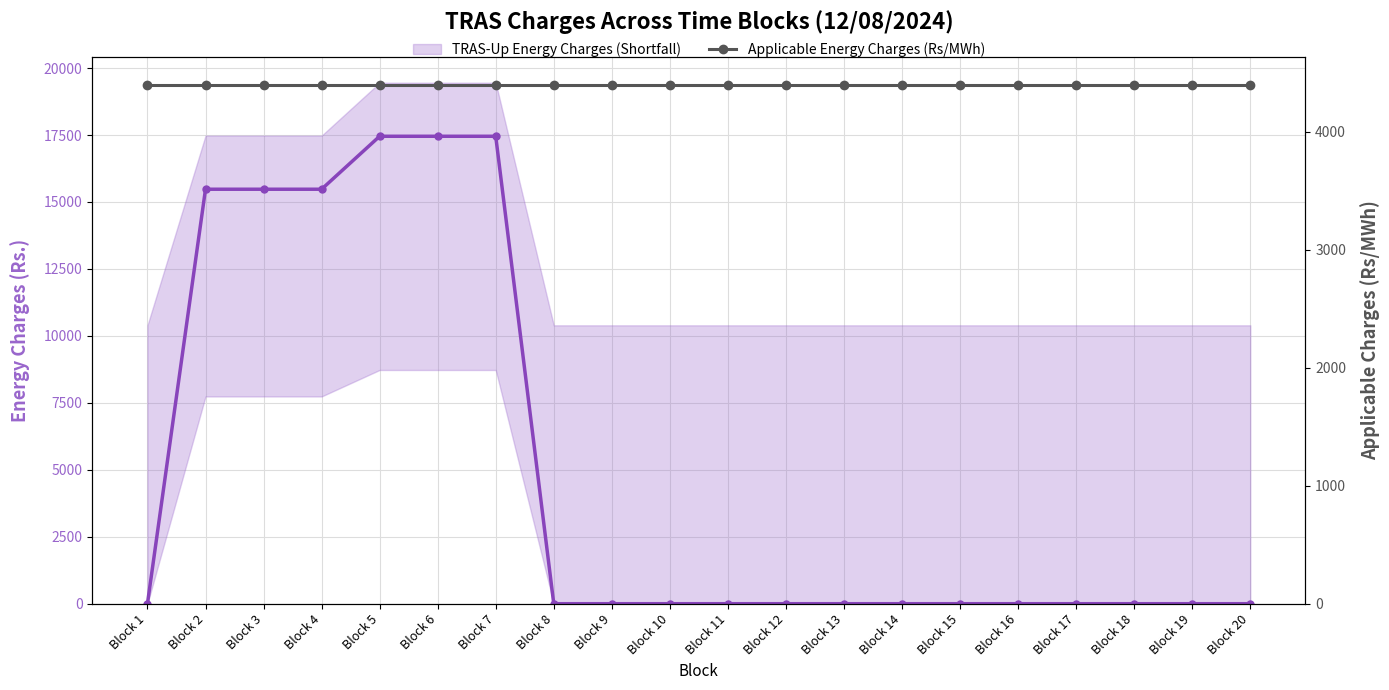

Reading right to left, extract all data points from this chart.

TRAS-Up Energy Charges (Shortfall): Block 20=0.0	Block 19=0.0	Block 18=0.0	Block 17=0.0	Block 16=0.0	Block 15=0.0	Block 14=0.0	Block 13=0.0	Block 12=0.0	Block 11=0.0	Block 10=0.0	Block 9=0.0	Block 8=0.0	Block 7=17453.6	Block 6=17453.6	Block 5=17453.6	Block 4=15475.9	Block 3=15475.9	Block 2=15475.9	Block 1=0.0
Applicable Energy Charges (Rs/MWh): Block 20=4395.0	Block 19=4395.0	Block 18=4395.0	Block 17=4395.0	Block 16=4395.0	Block 15=4395.0	Block 14=4395.0	Block 13=4395.0	Block 12=4395.0	Block 11=4395.0	Block 10=4395.0	Block 9=4395.0	Block 8=4395.0	Block 7=4395.0	Block 6=4395.0	Block 5=4395.0	Block 4=4395.0	Block 3=4395.0	Block 2=4395.0	Block 1=4395.0